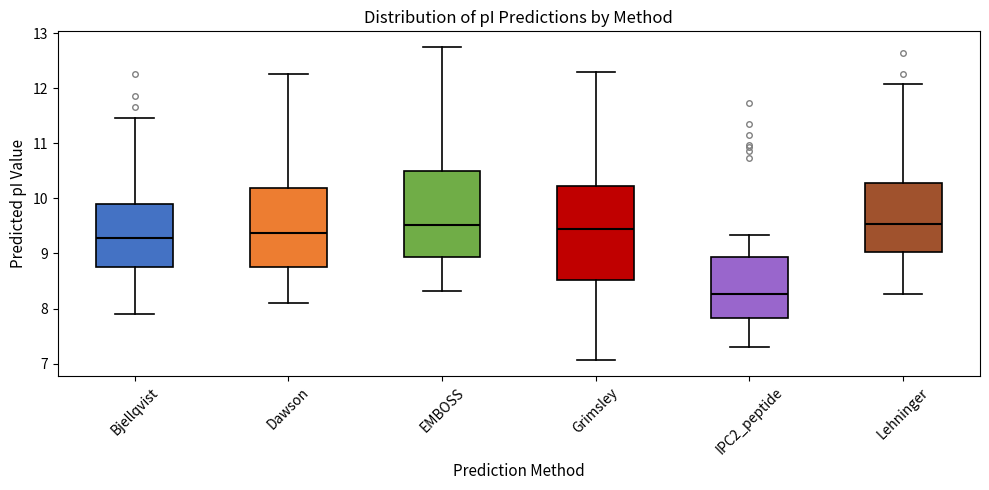

Reading left to right, transcribe this box plot: for each box, give where its median line is, the range the box spans, and where its two whiskers end, as read against the y-axis. The values are not printed on the chart, so give them approximately, as read against the axis.

Bjellqvist: median 9.3, box 8.8 to 9.9, whiskers 7.9 to 11.5
Dawson: median 9.4, box 8.8 to 10.2, whiskers 8.1 to 12.3
EMBOSS: median 9.5, box 8.9 to 10.5, whiskers 8.3 to 12.7
Grimsley: median 9.5, box 8.5 to 10.2, whiskers 7.1 to 12.3
IPC2_peptide: median 8.3, box 7.8 to 8.9, whiskers 7.3 to 9.3
Lehninger: median 9.5, box 9.0 to 10.3, whiskers 8.3 to 12.1